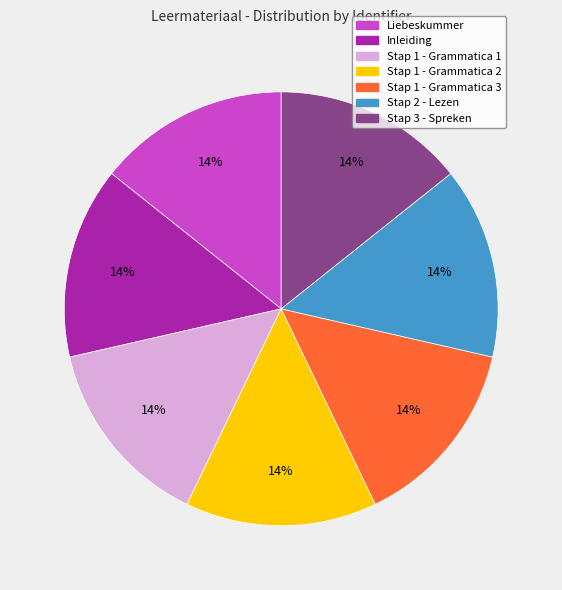

What is the ratio of the value at Stap 2 - Lezen to the value at Liebeskummer?

1.0